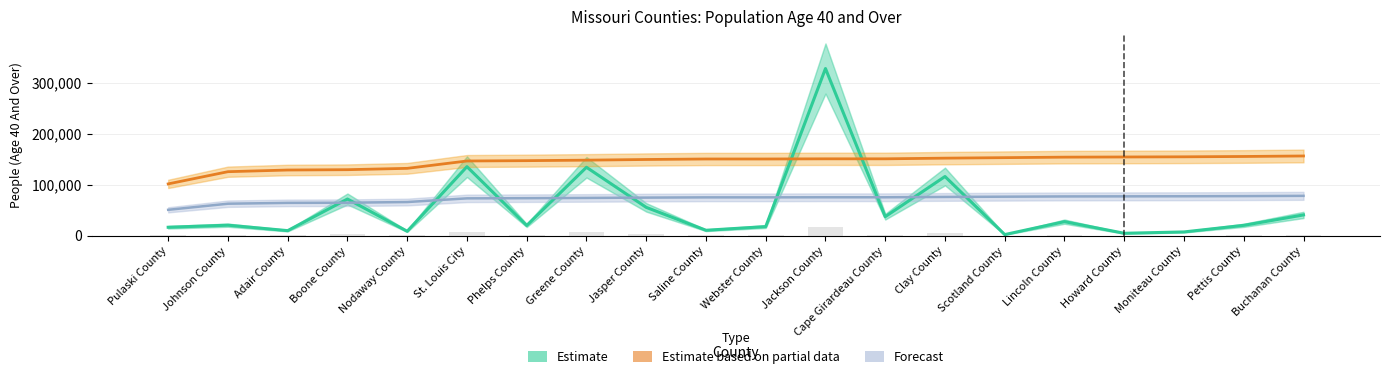

At which category is the sum across all series the highest?

Jackson County